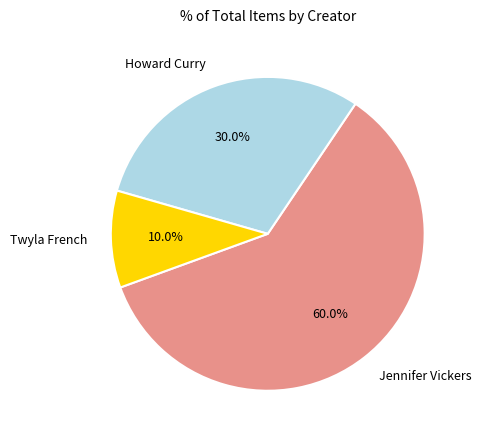

Is there a majority slice in this chart?

Yes